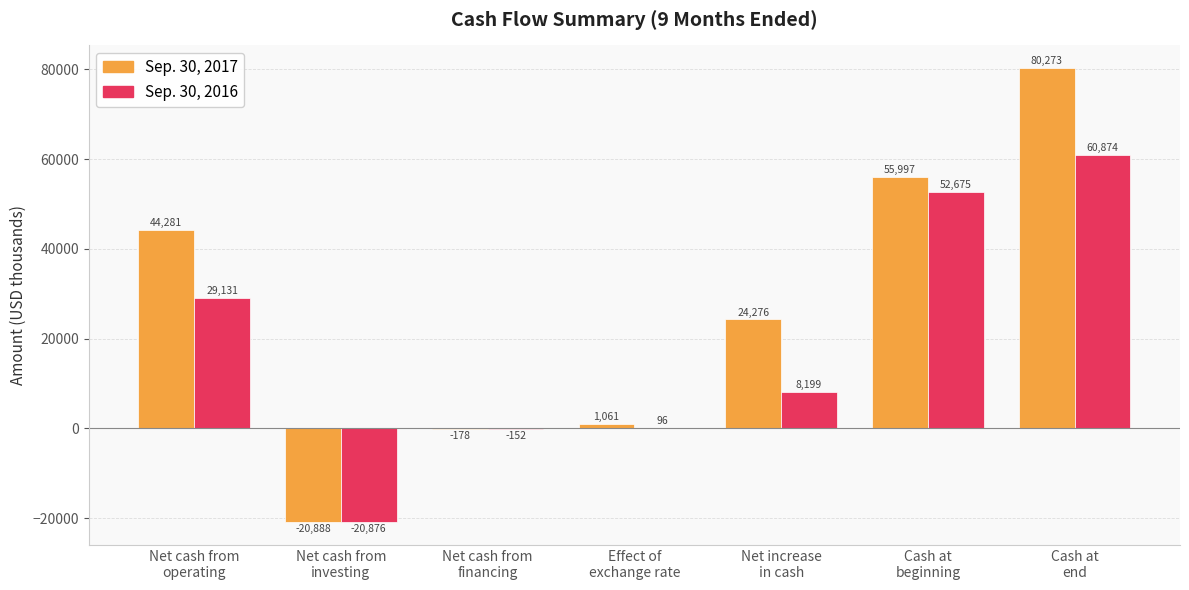

True or false: Sep. 30, 2016 has a value of 29131 at Net cash from
operating.

True